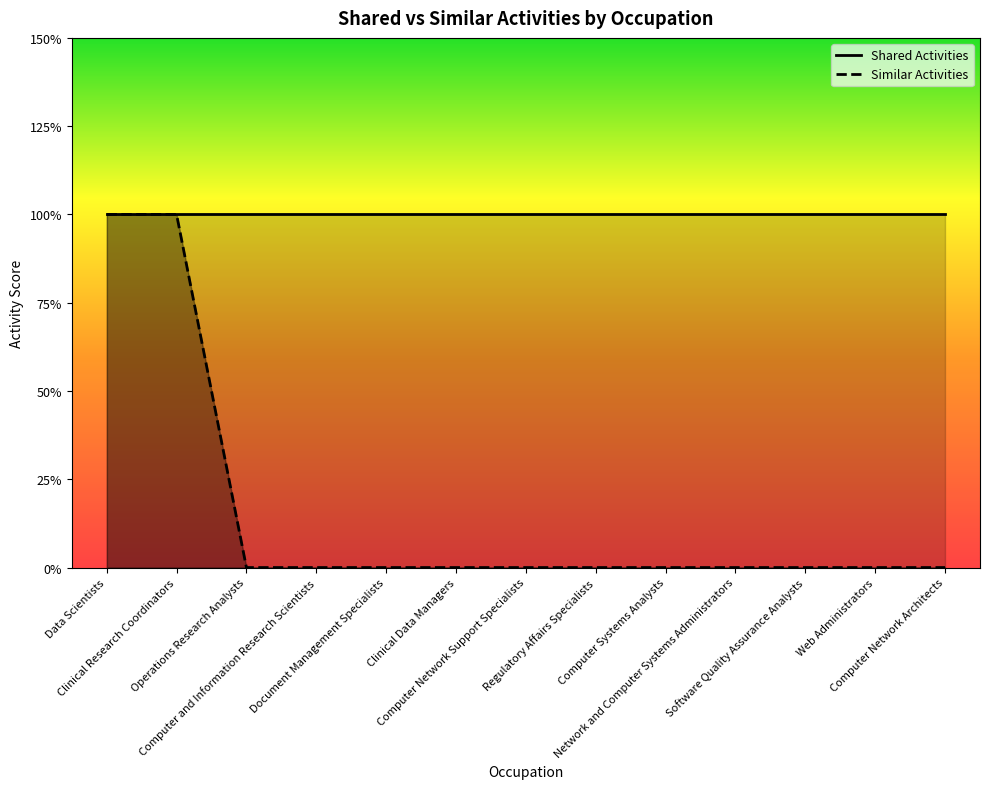

True or false: the data shows -1 at Network and Computer Systems Administrators.

False